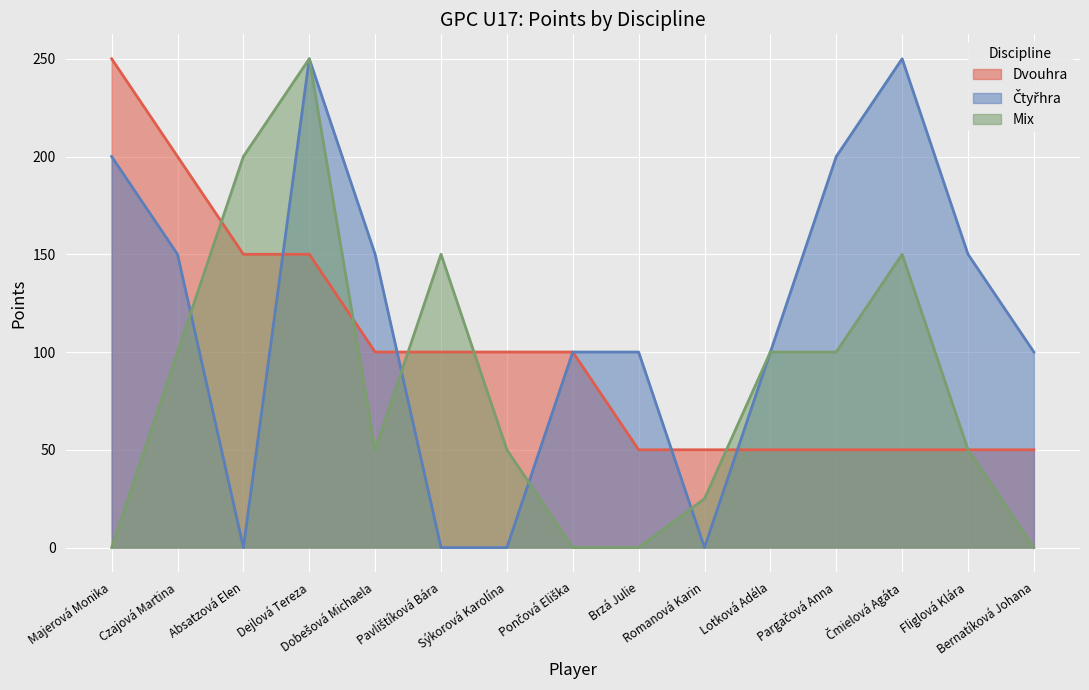

Reading left to right, transcribe all the data shown in this chart.

Dvouhra: 250	200	150	150	100	100	100	100	50	50	50	50	50	50	50
Čtyřhra: 200	150	0	250	150	0	0	100	100	0	100	200	250	150	100
Mix: 0	100	200	250	50	150	50	0	0	25	100	100	150	50	0